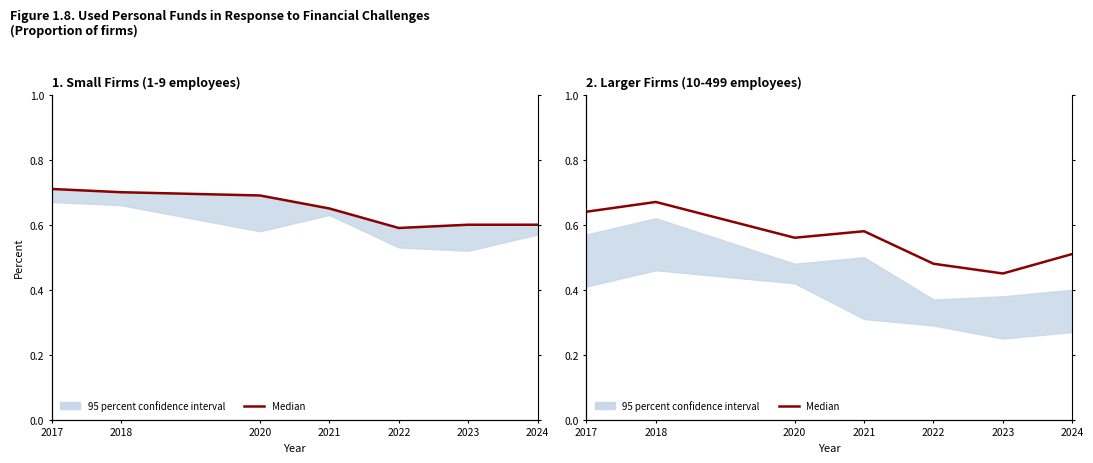

What is the average value?

0.6